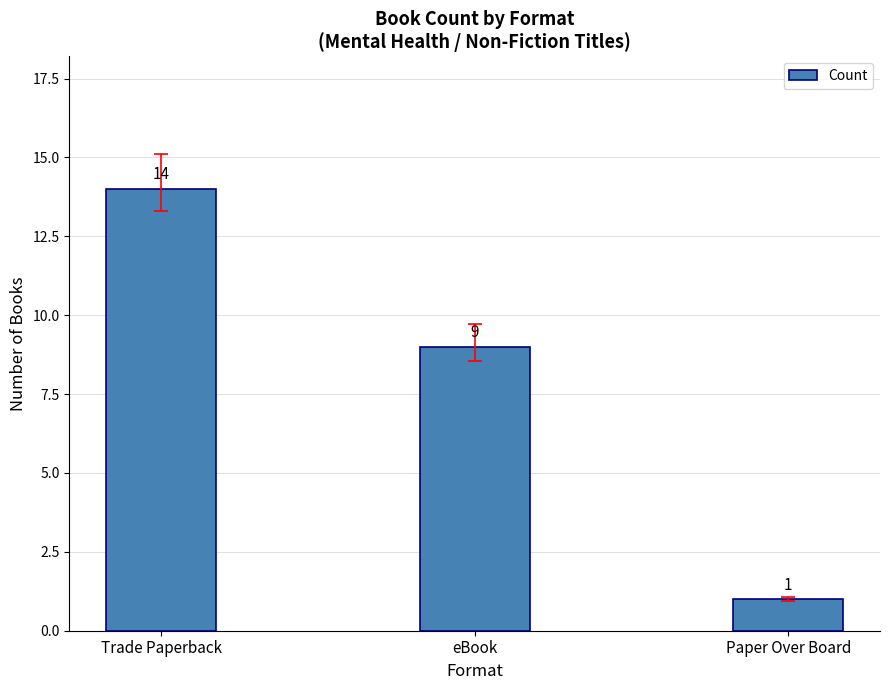

List the labels in order of value, largest first.

Trade Paperback, eBook, Paper Over Board